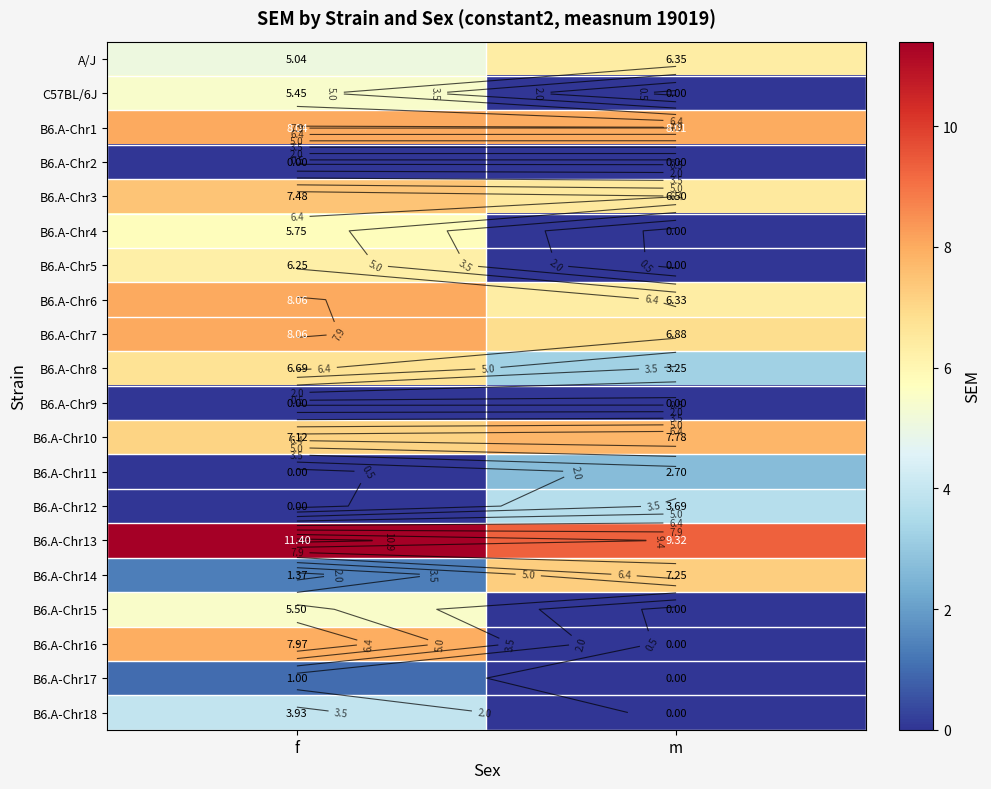

At m, list the series in order from smallest to largest.

C57BL/6J, B6.A-Chr2, B6.A-Chr4, B6.A-Chr5, B6.A-Chr9, B6.A-Chr15, B6.A-Chr16, B6.A-Chr17, B6.A-Chr18, B6.A-Chr11, B6.A-Chr8, B6.A-Chr12, B6.A-Chr6, A/J, B6.A-Chr3, B6.A-Chr7, B6.A-Chr14, B6.A-Chr10, B6.A-Chr1, B6.A-Chr13